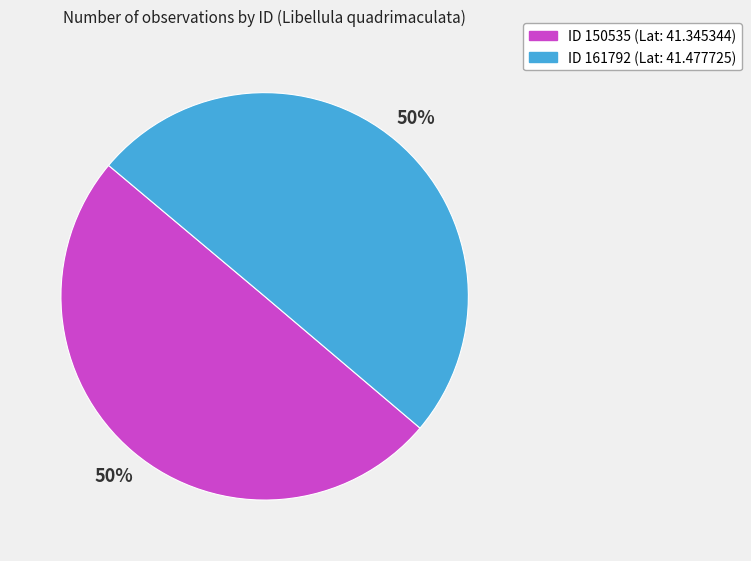

To the nearest percent, what is the average slice percentage?

50%